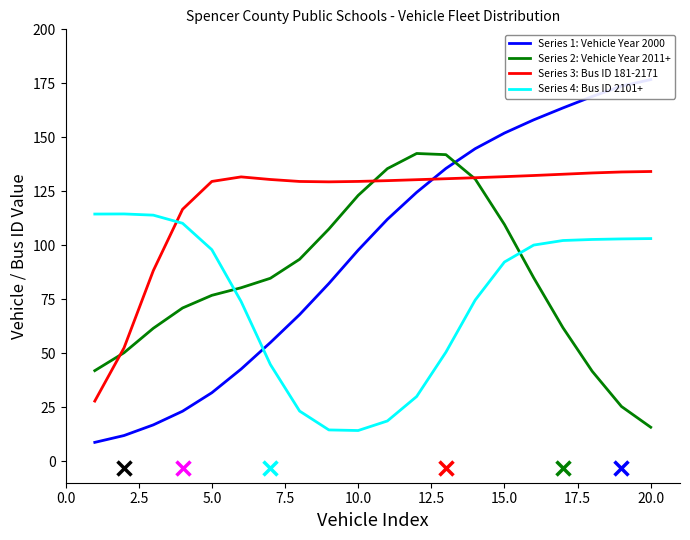

True or false: Series 4: Bus ID 2101+ and Series 2: Vehicle Year 2011+ cross at least once.

True